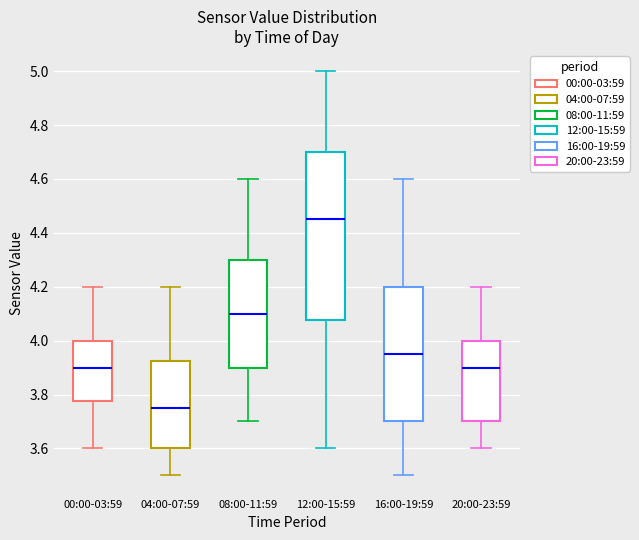

Reading left to right, read every box against the y-axis: the position of its median line, the range the box covers, and the ends of its whiskers. The values are not printed on the chart, so give them approximately, as read against the axis.

00:00-03:59: median 3.90, box 3.78 to 4.00, whiskers 3.60 to 4.20
04:00-07:59: median 3.76, box 3.60 to 3.92, whiskers 3.50 to 4.20
08:00-11:59: median 4.10, box 3.90 to 4.30, whiskers 3.70 to 4.60
12:00-15:59: median 4.46, box 4.08 to 4.70, whiskers 3.60 to 5.00
16:00-19:59: median 3.96, box 3.70 to 4.20, whiskers 3.50 to 4.60
20:00-23:59: median 3.90, box 3.70 to 4.00, whiskers 3.60 to 4.20